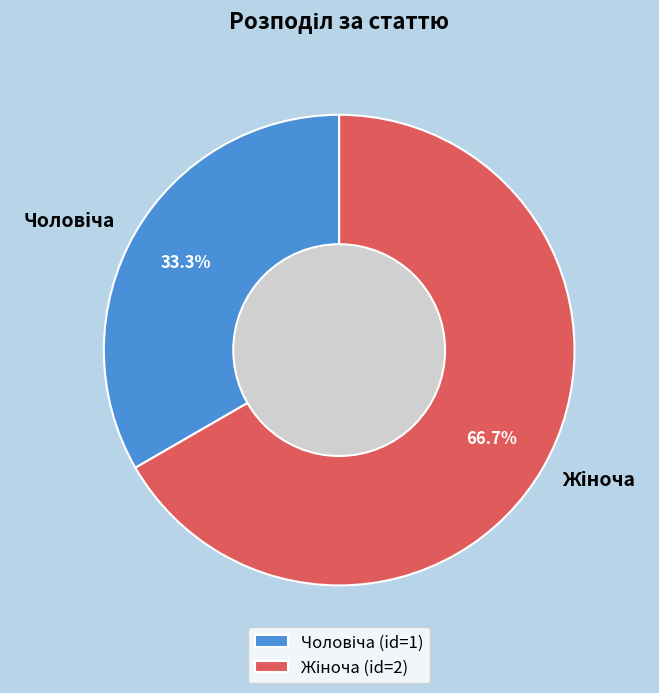

What is the majority slice?

Жіноча